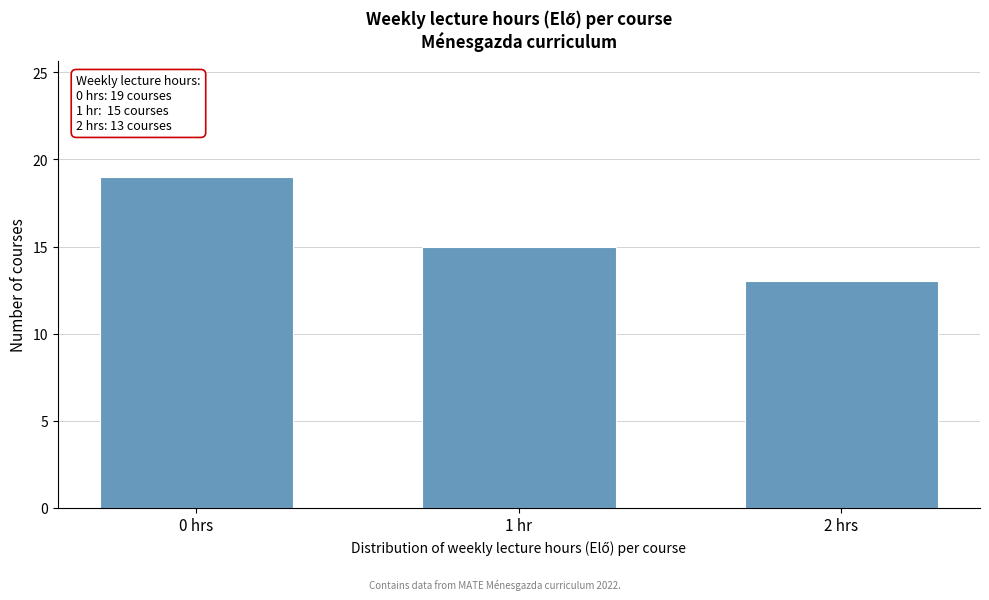

Reading left to right, transcribe all the data shown in this chart.

0 hrs=19	1 hr=15	2 hrs=13